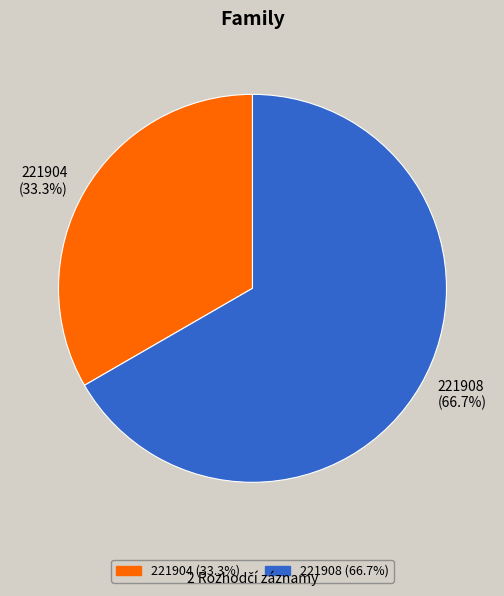

Which slice represents more than half of the pie?

221908